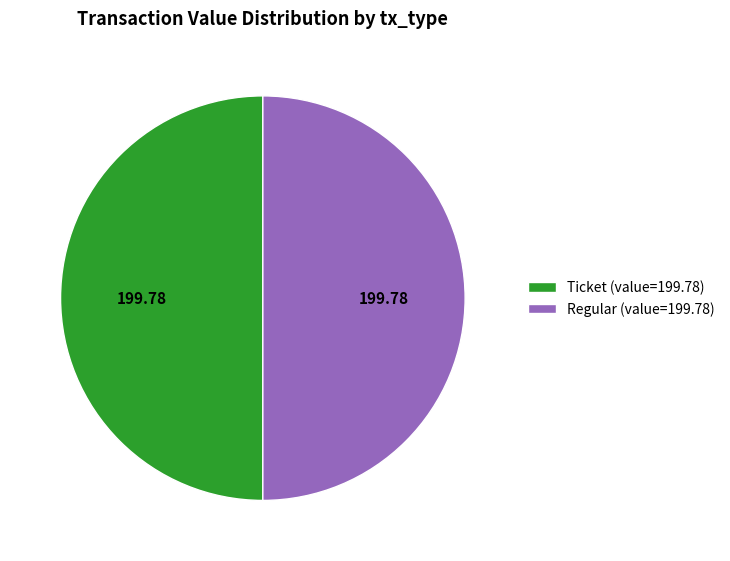

Combined, do Regular (value=199.78) and Ticket (value=199.78) account for over 50%?

Yes